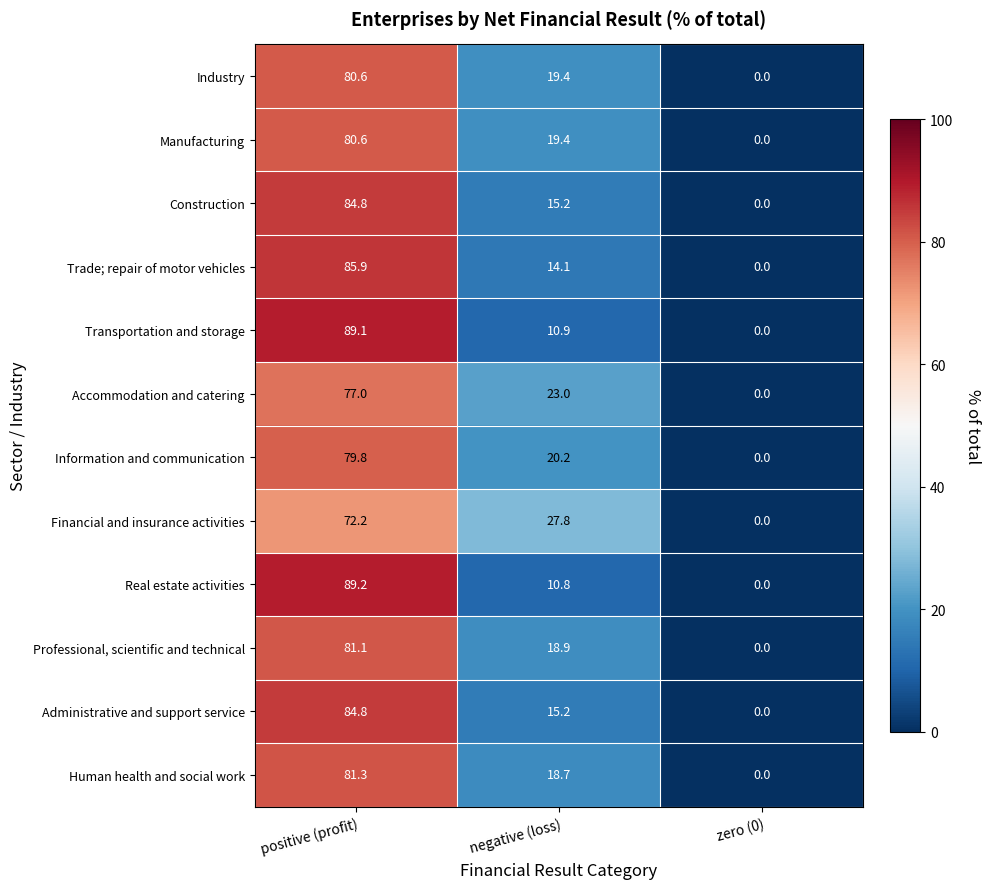

How many values in the Real estate activities series are below 10?

1